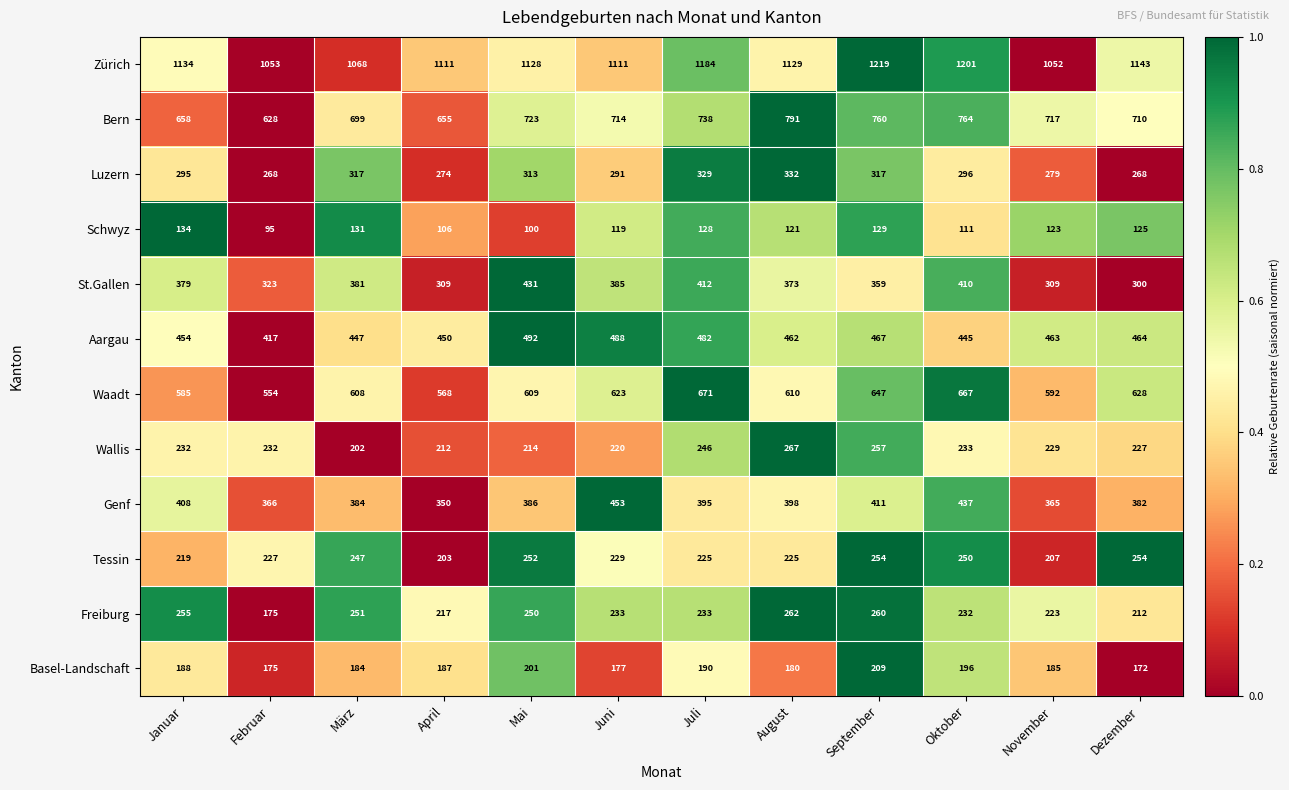

What is the spread (max minus min) of values at Oktober?

1090